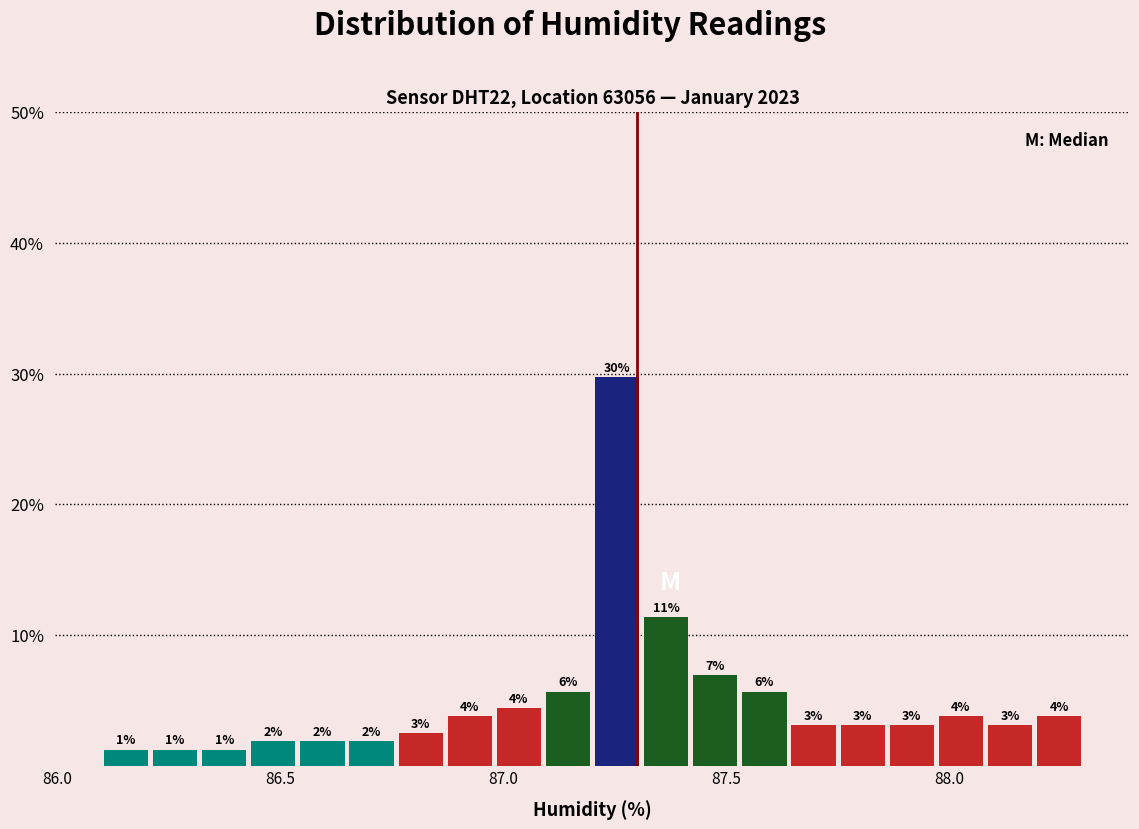

Around what value on the x-axis is the tallest bar? Give the approximate position of its centre, as read against the axis.

87.25